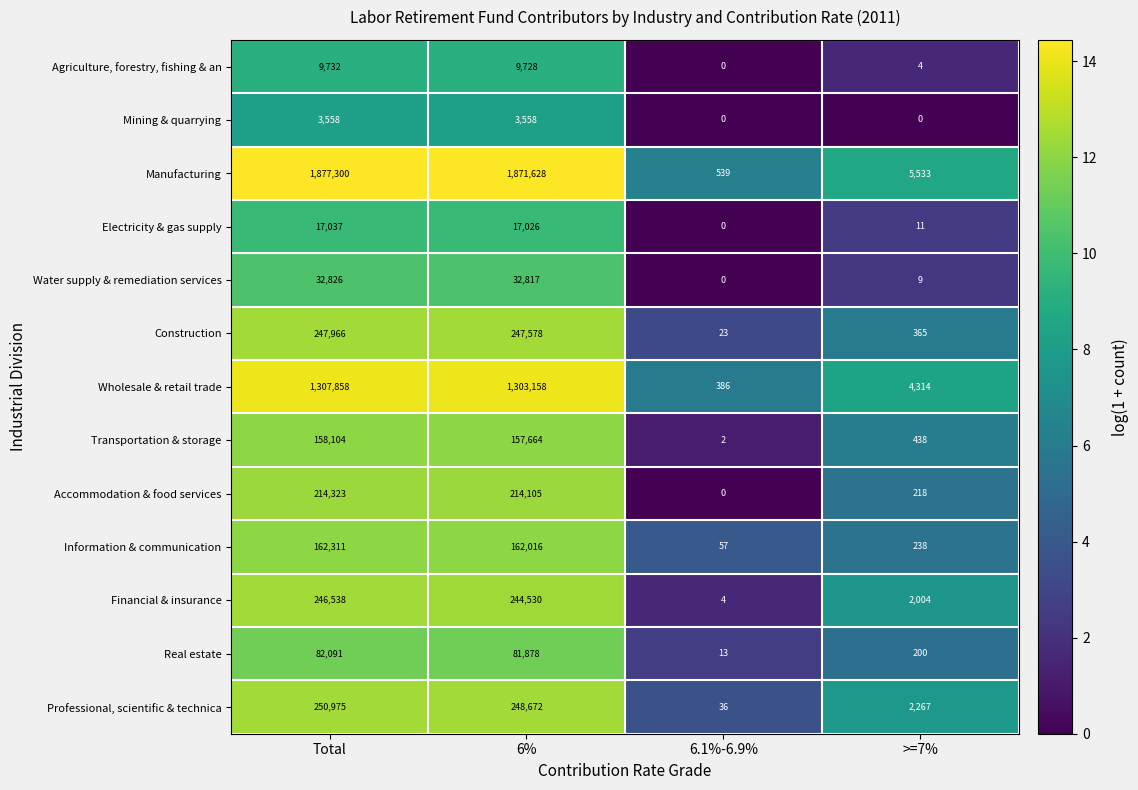

True or false: Mining & quarrying has a value of 0 at >=7%.

True